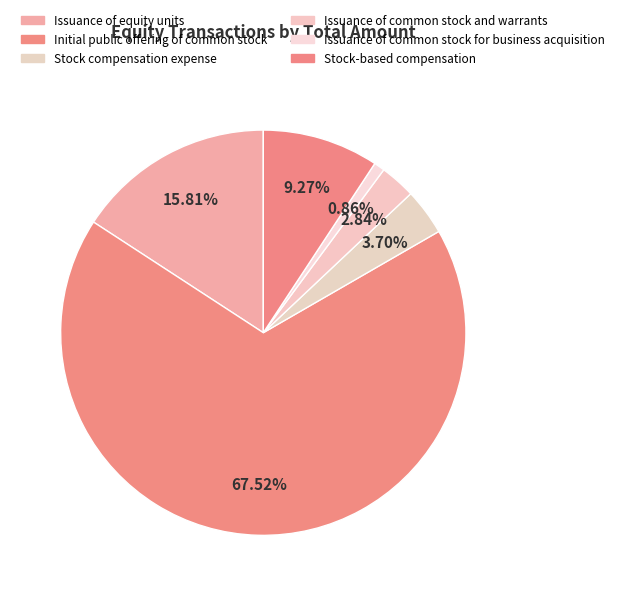

Is it true that Issuance of common stock and warrants is 16% of the pie?

False